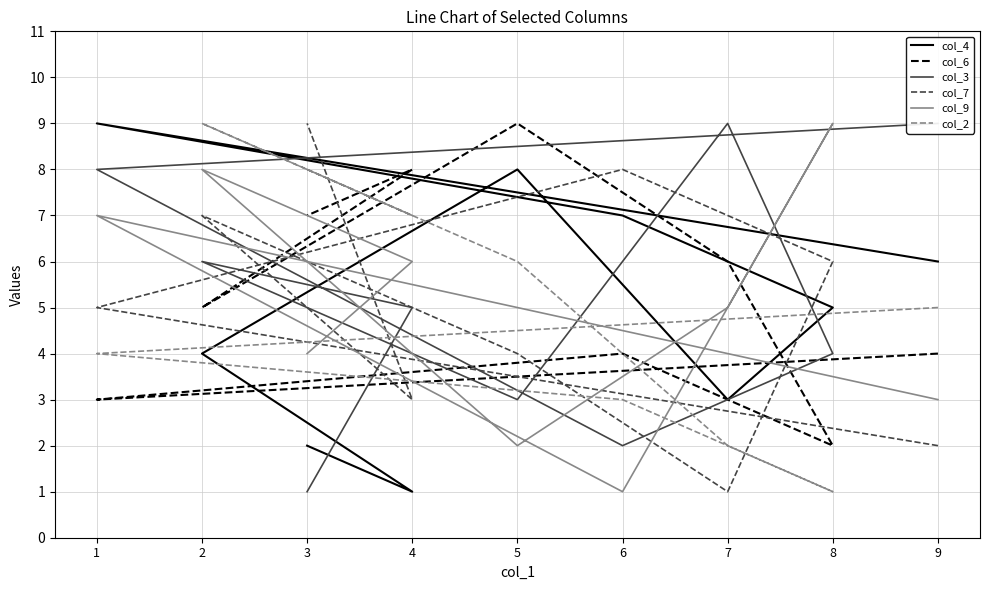

Where does the col_4 series first go above 5?

9